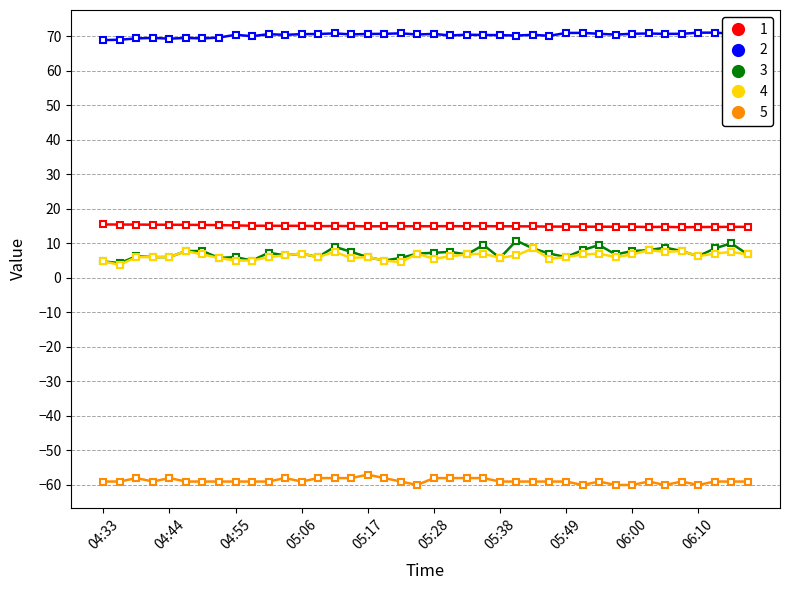

List the series in order of their peak value, lowest first.

5, 4, 3, 1, 2